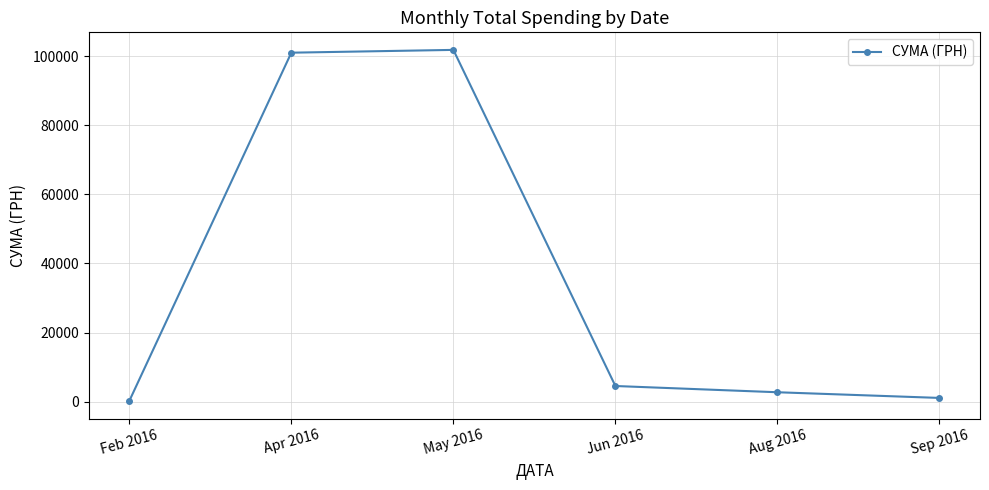

Reading right to left, list all the values displayed in this chart.

1061.3	2706.1	4514.0	101817.0	101007.4	177.2